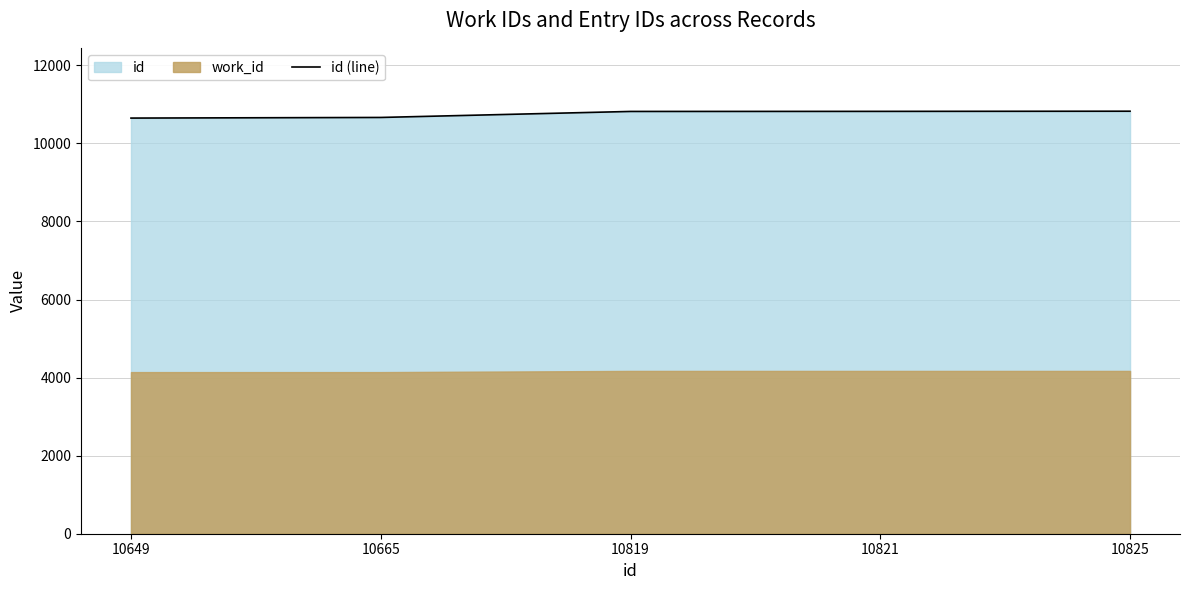

At which label is the value closest to 10737?

10665